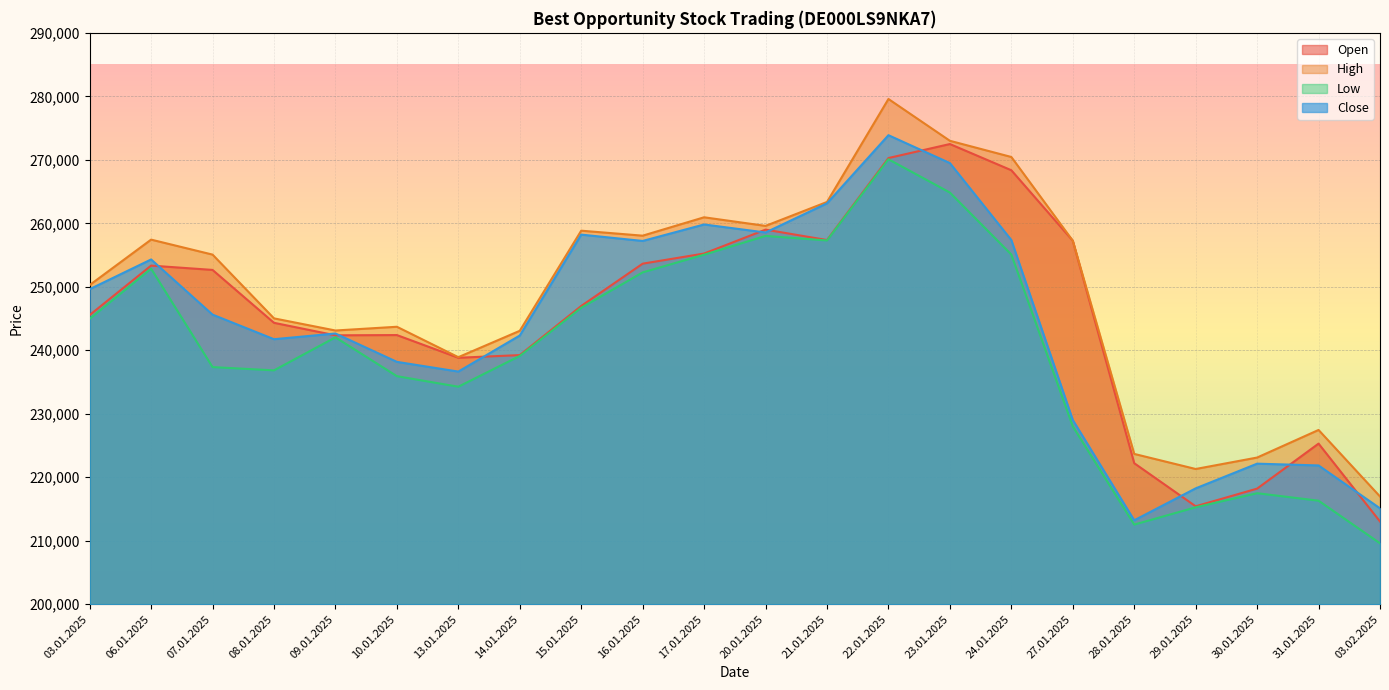

What is the total value across all series at 03.01.2025?

990406